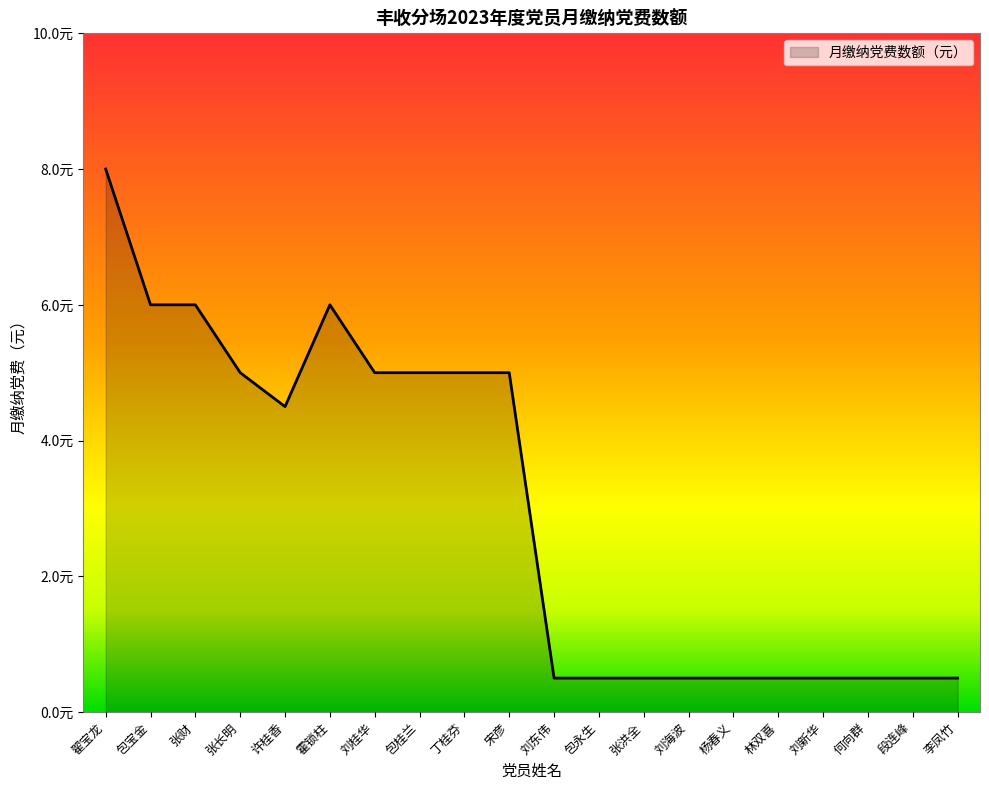

Does the chart display data point markers on the line(s)?

No